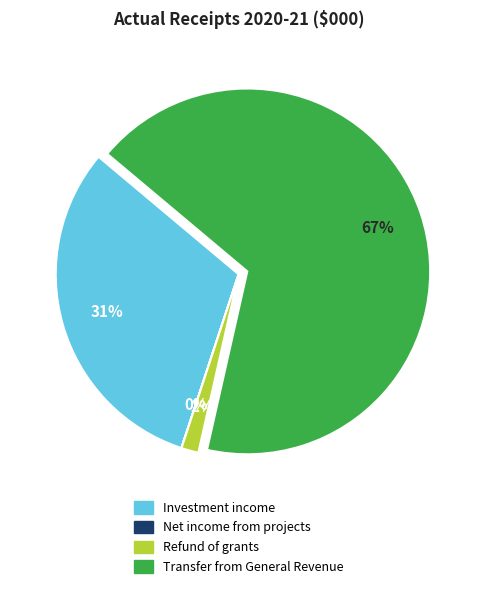

Which has a higher value, Investment income or Refund of grants?

Investment income